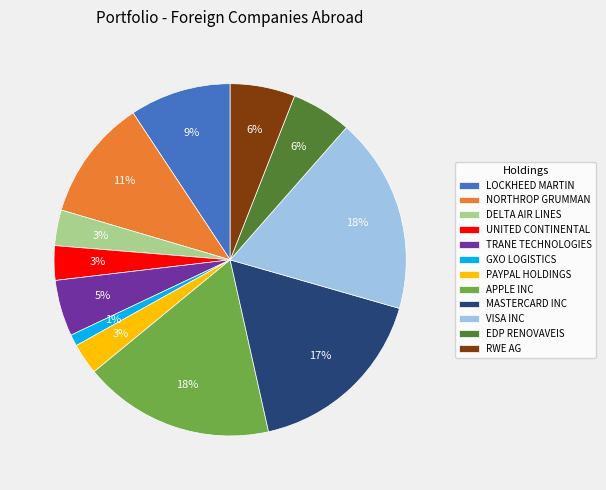

What is the ratio of the value at PAYPAL HOLDINGS to the value at RWE AG?

0.5